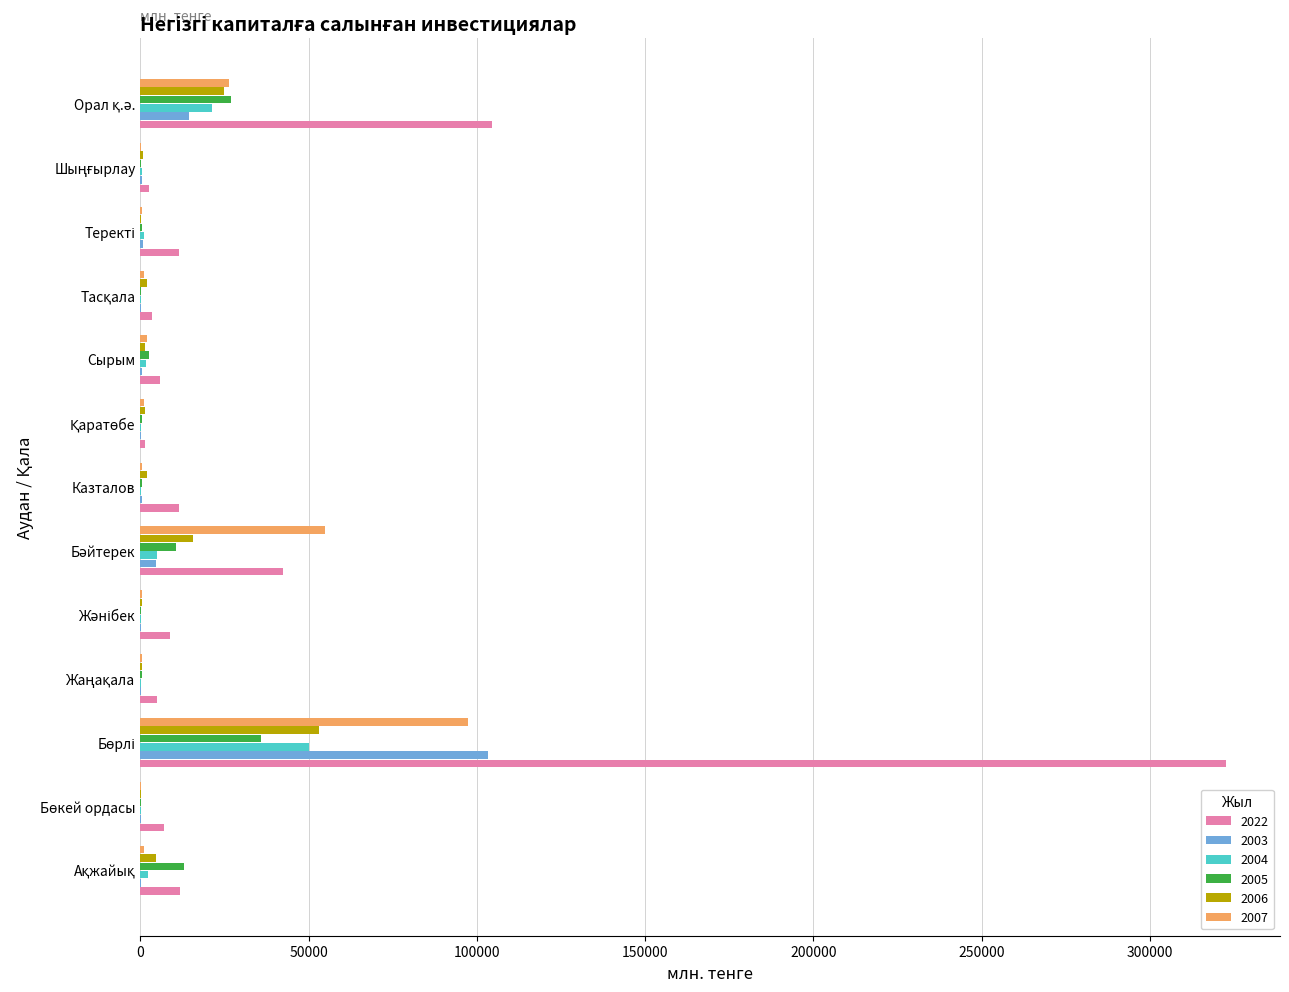

Which series has the largest total across all categories?

2022